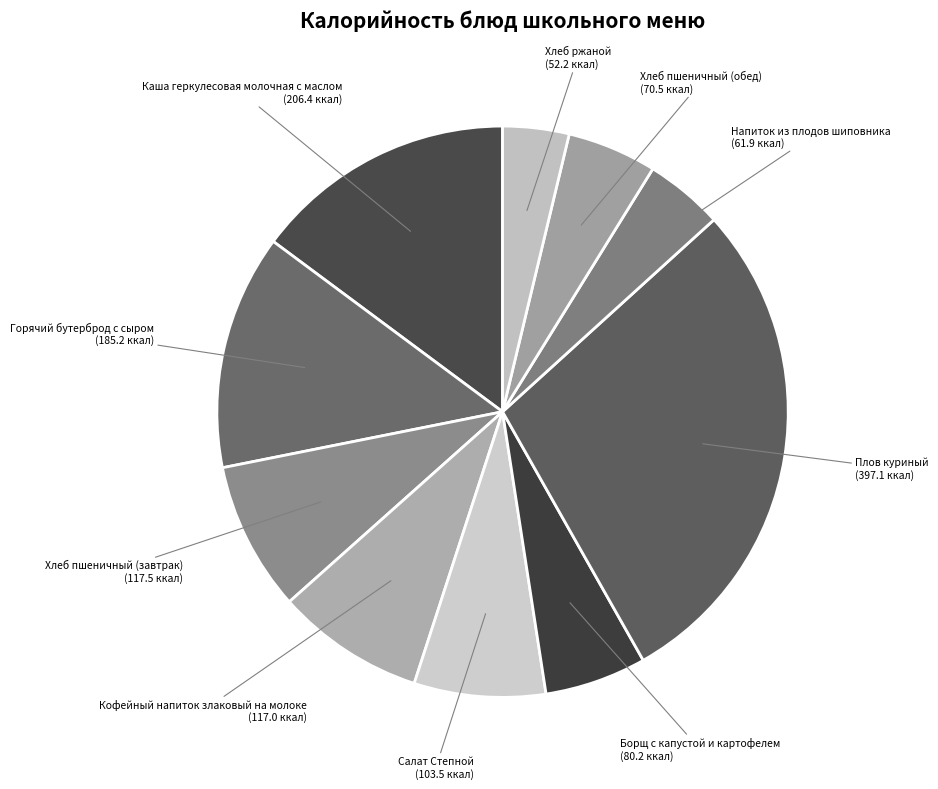

Is there a majority slice in this chart?

No